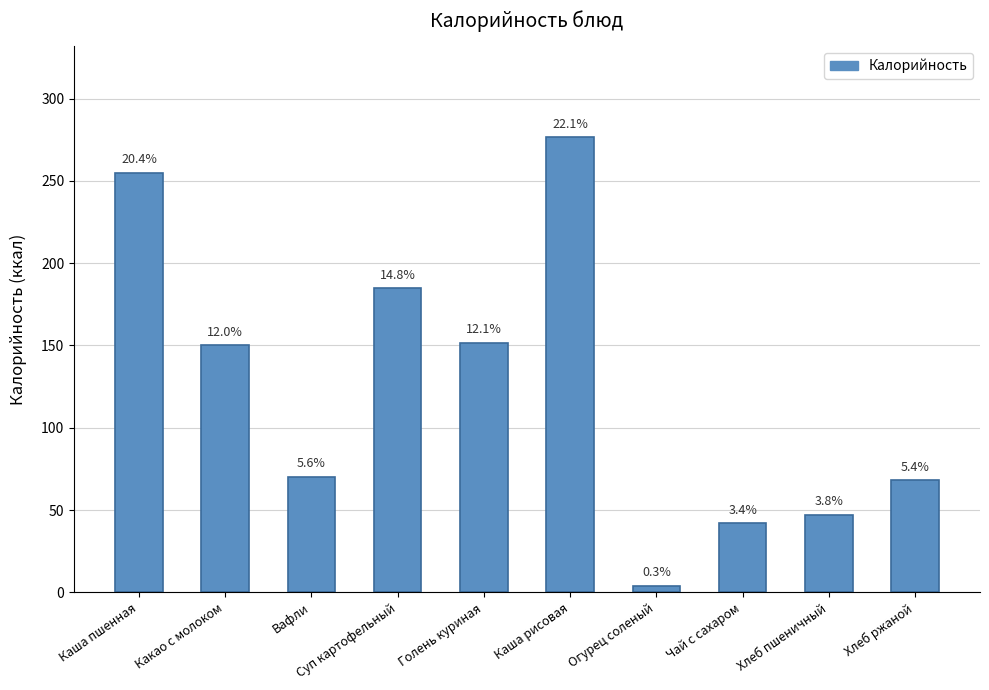

What is the maximum value shown in the chart?

276.5